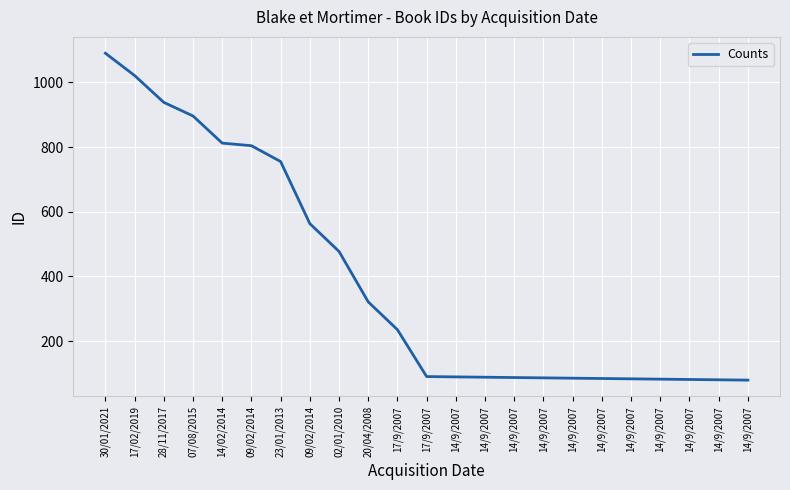

How many lines are shown in the chart?

1